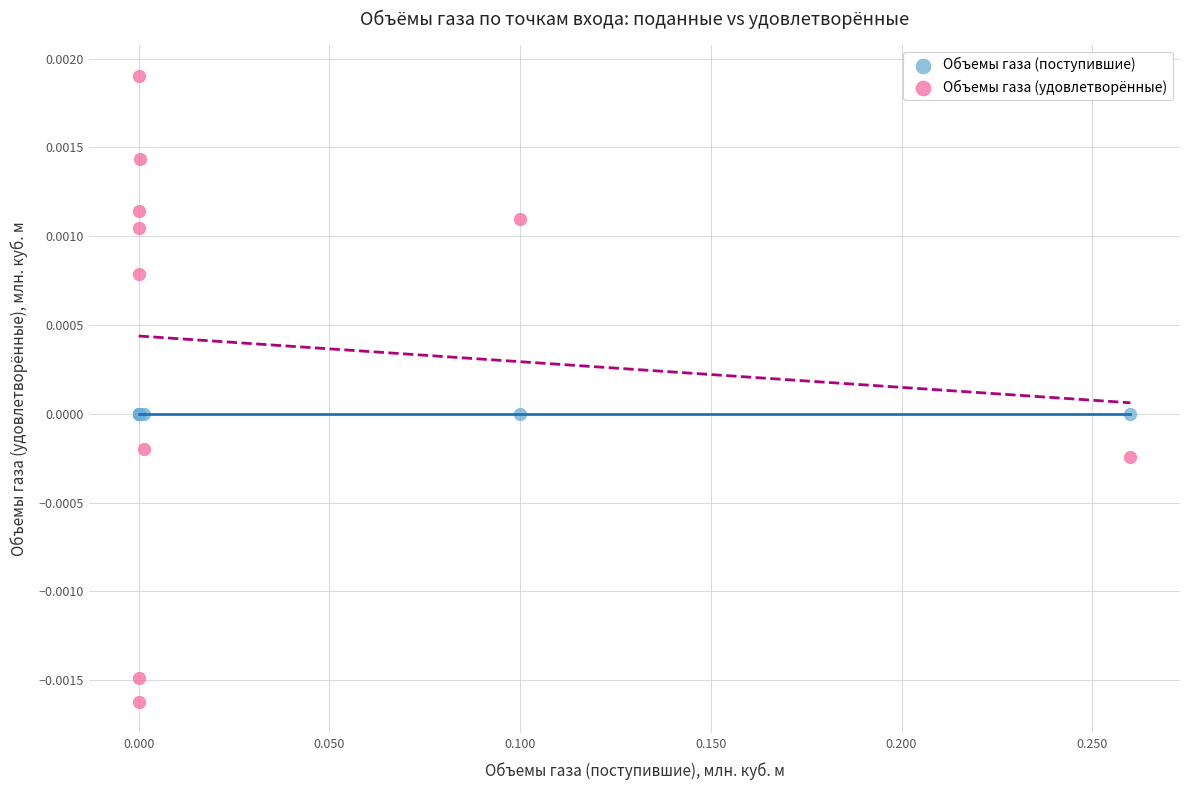

What are all the series names shown in the legend?

Объемы газа (поступившие), Объемы газа (удовлетворённые)